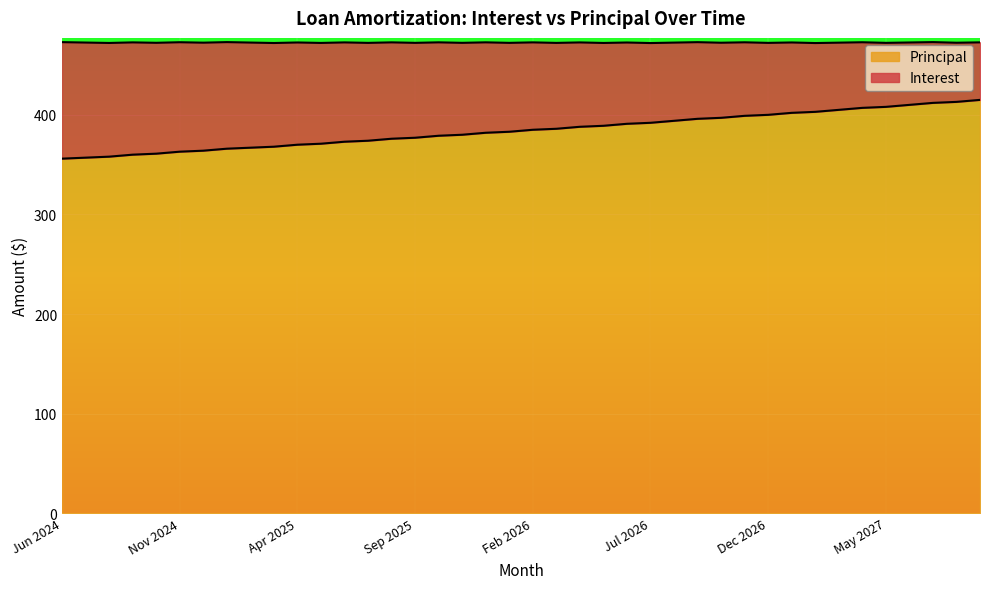

Rank the categories by value from highest to lowest.

Sep 2027, Aug 2027, Jul 2027, Jun 2027, May 2027, Apr 2027, Mar 2027, Feb 2027, Jan 2027, Dec 2026, Nov 2026, Oct 2026, Sep 2026, Aug 2026, Jul 2026, Jun 2026, May 2026, Apr 2026, Mar 2026, Feb 2026, Jan 2026, Dec 2025, Nov 2025, Oct 2025, Sep 2025, Aug 2025, Jul 2025, Jun 2025, May 2025, Apr 2025, Mar 2025, Feb 2025, Jan 2025, Dec 2024, Nov 2024, Oct 2024, Sep 2024, Aug 2024, Jul 2024, Jun 2024